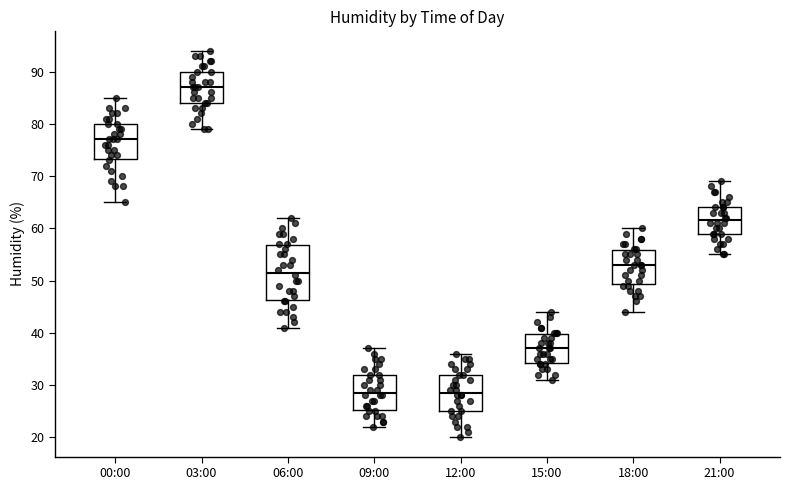

Reading left to right, transcribe this box plot: for each box, give where its median line is, the range the box spans, and where its two whiskers end, as read against the y-axis. The values are not printed on the chart, so give them approximately, as read against the axis.

00:00: median 77, box 73 to 80, whiskers 65 to 85
03:00: median 87, box 84 to 90, whiskers 79 to 94
06:00: median 52, box 46 to 57, whiskers 41 to 62
09:00: median 29, box 25 to 32, whiskers 22 to 37
12:00: median 29, box 25 to 32, whiskers 20 to 36
15:00: median 37, box 34 to 40, whiskers 31 to 44
18:00: median 53, box 49 to 56, whiskers 44 to 60
21:00: median 62, box 59 to 64, whiskers 55 to 69